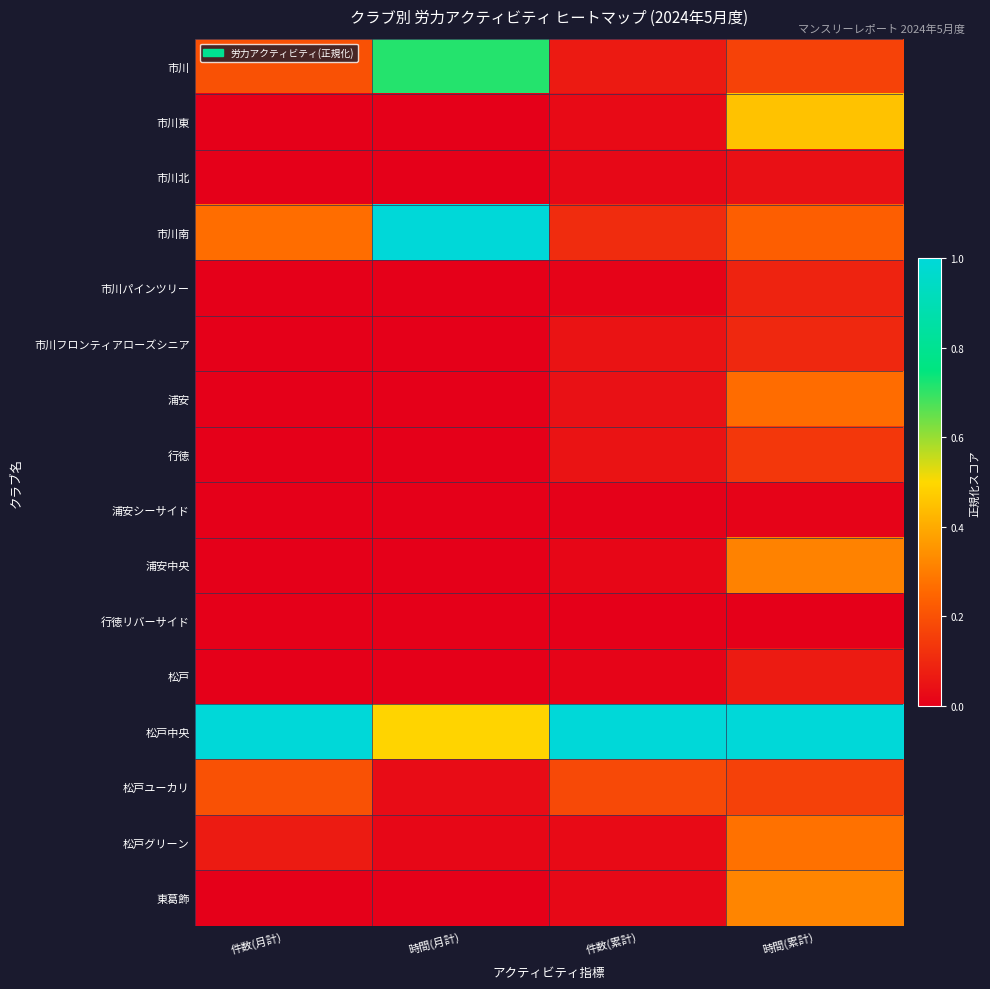

At 時間(月計), list the series in order from largest to smallest.

市川南, 市川, 松戸中央, 松戸ユーカリ, 松戸グリーン, 市川東, 市川北, 市川パインツリー, 市川フロンティアローズシニア, 浦安, 行徳, 浦安シーサイド, 浦安中央, 行徳リバーサイド, 松戸, 東葛飾